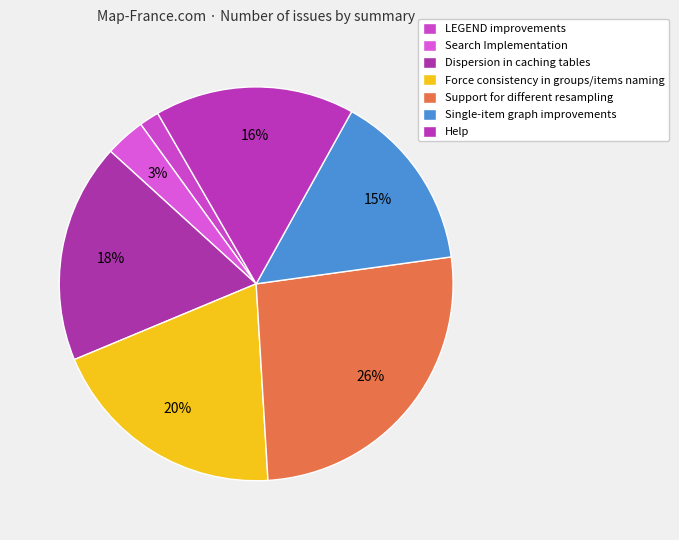

Which slice is the largest?

Support for different resampling